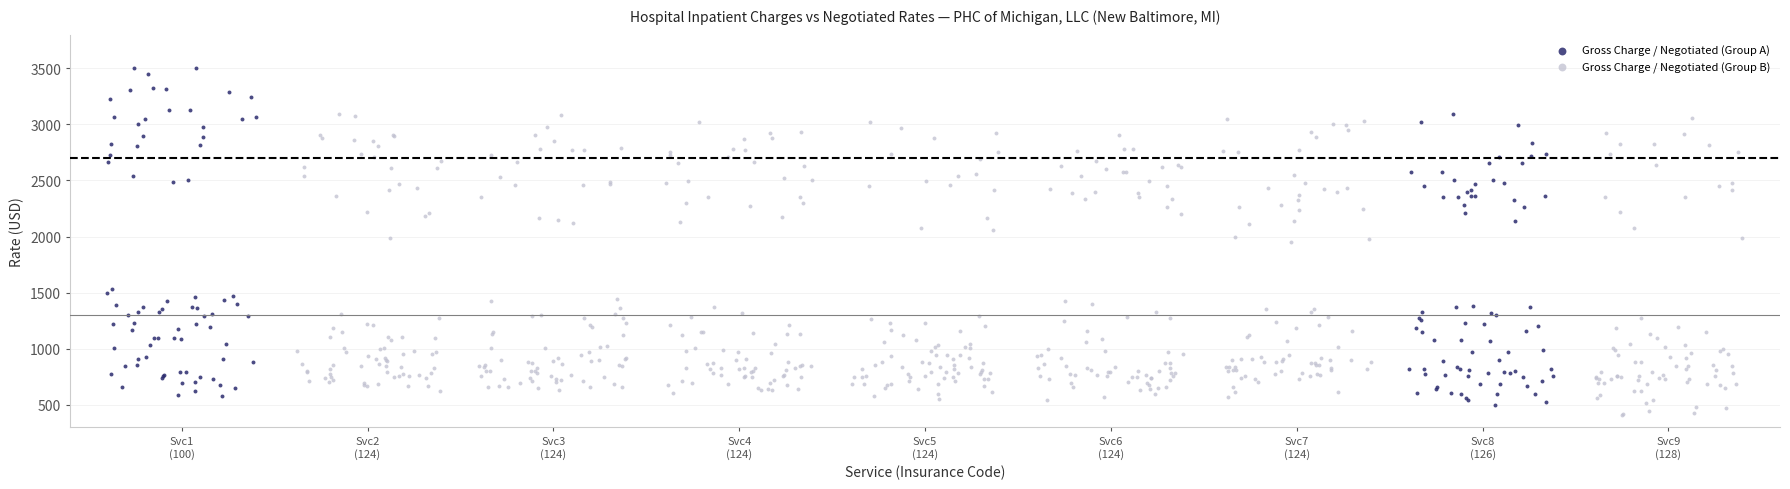

What are all the series names shown in the legend?

Gross Charge / Negotiated (Group A), Gross Charge / Negotiated (Group B)